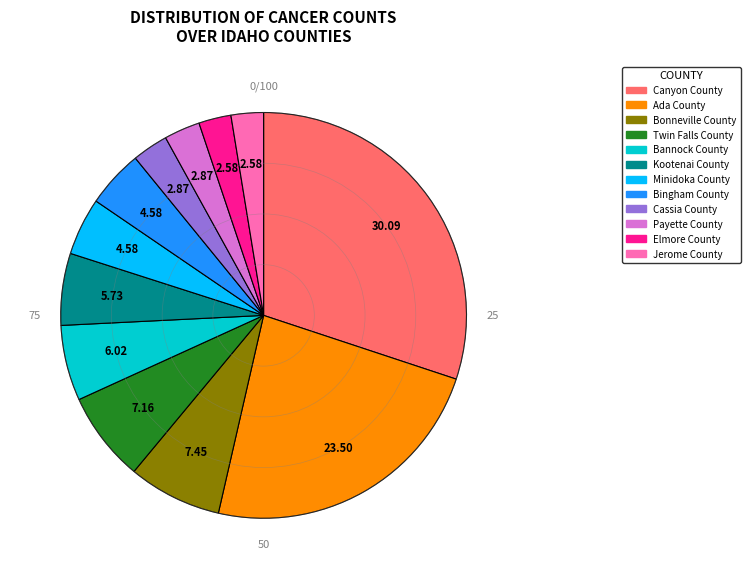

Between Canyon County and Ada County, which is larger?

Canyon County